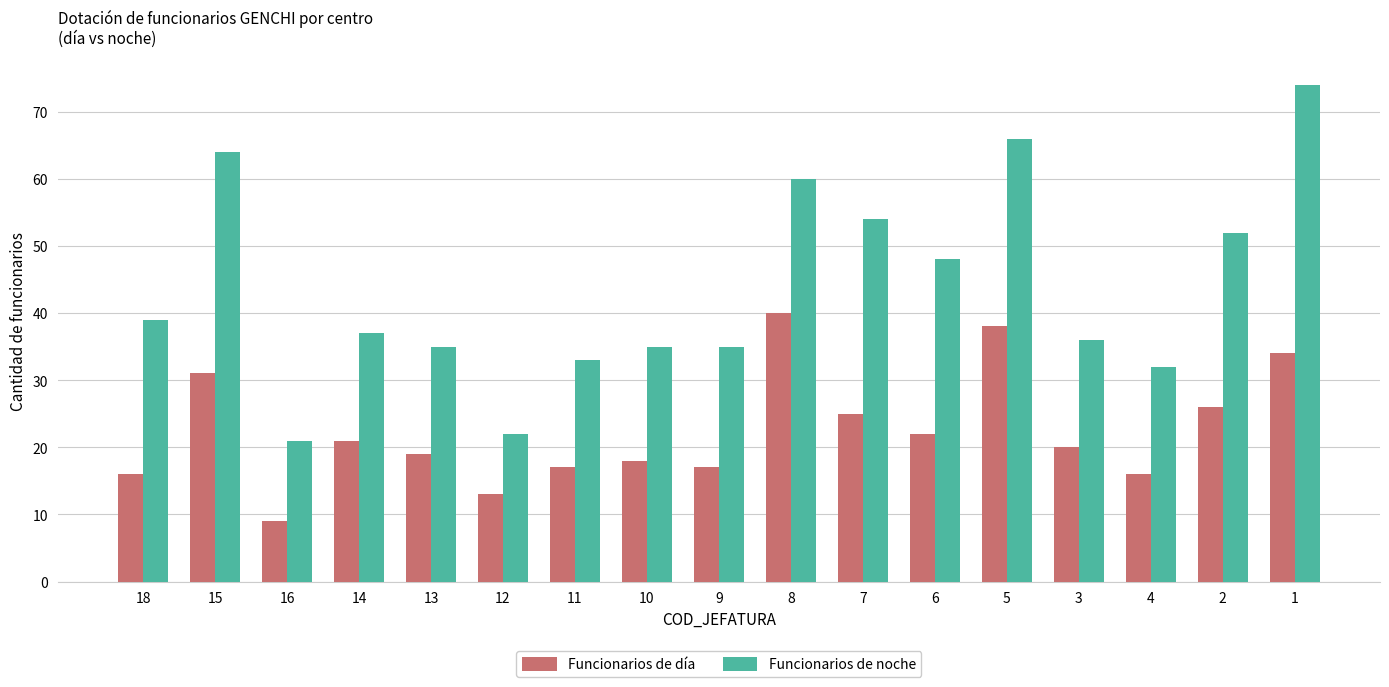

What is the total value across all series at 15?

95